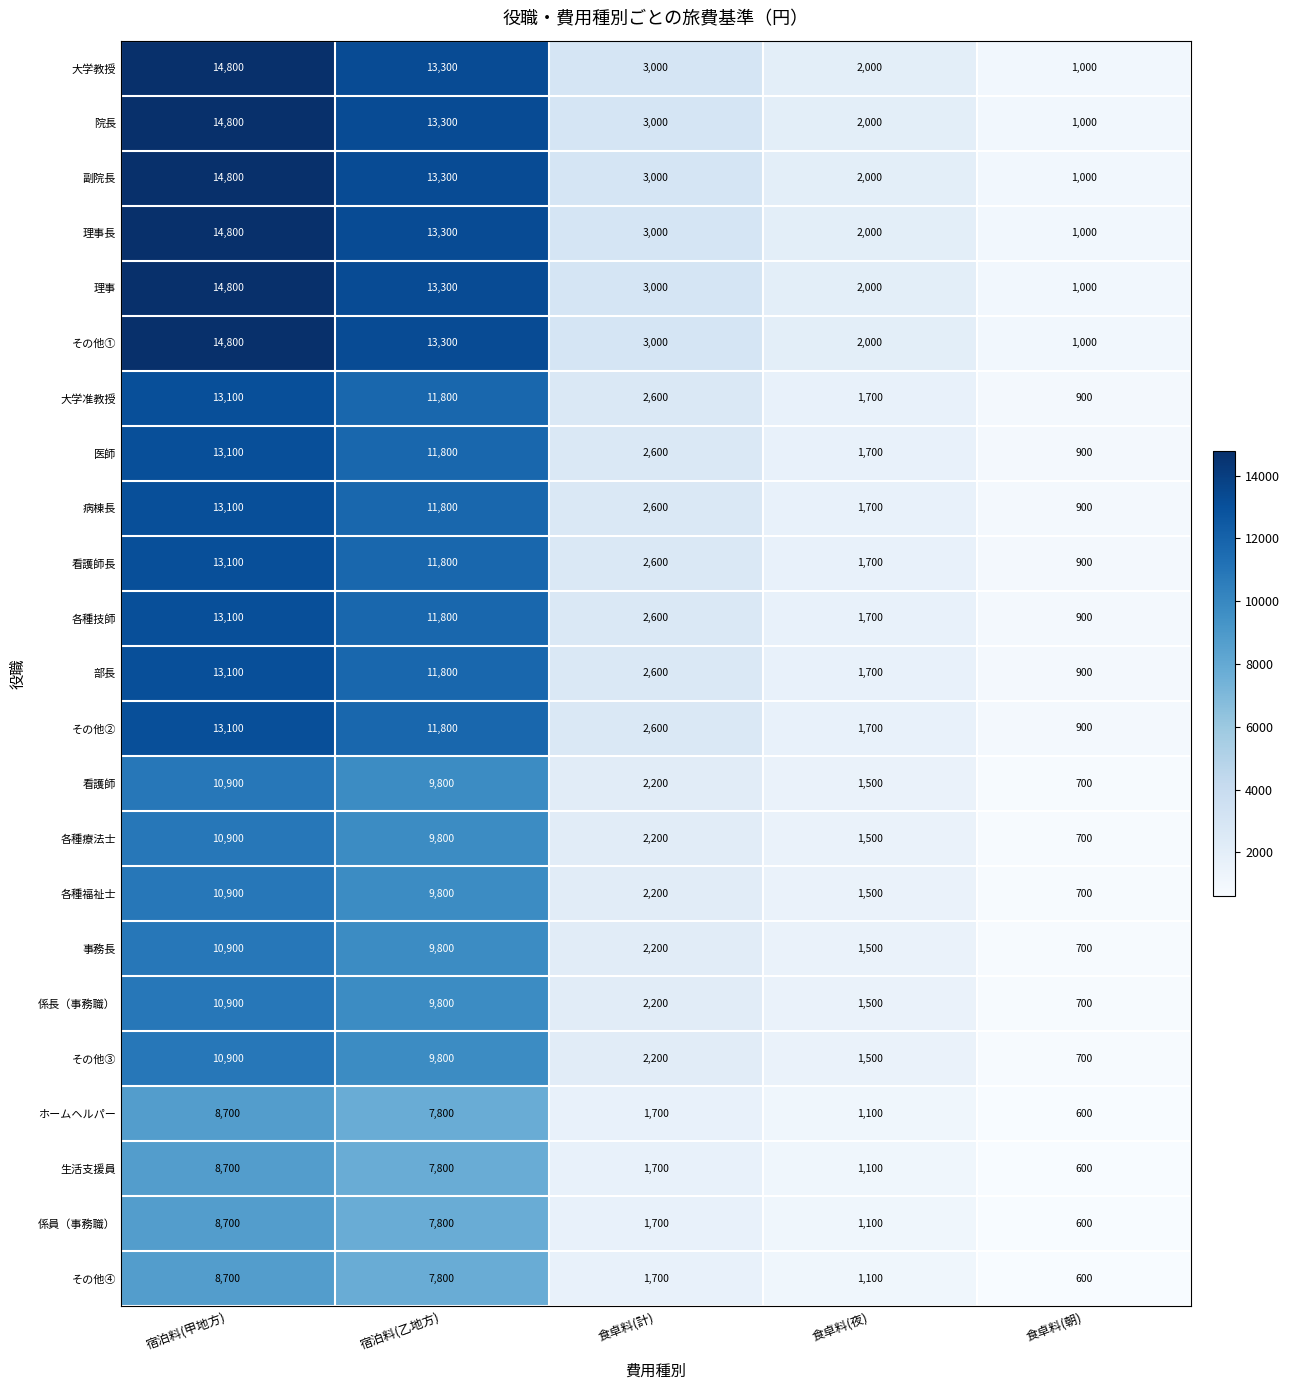

What is the smallest value displayed?

600